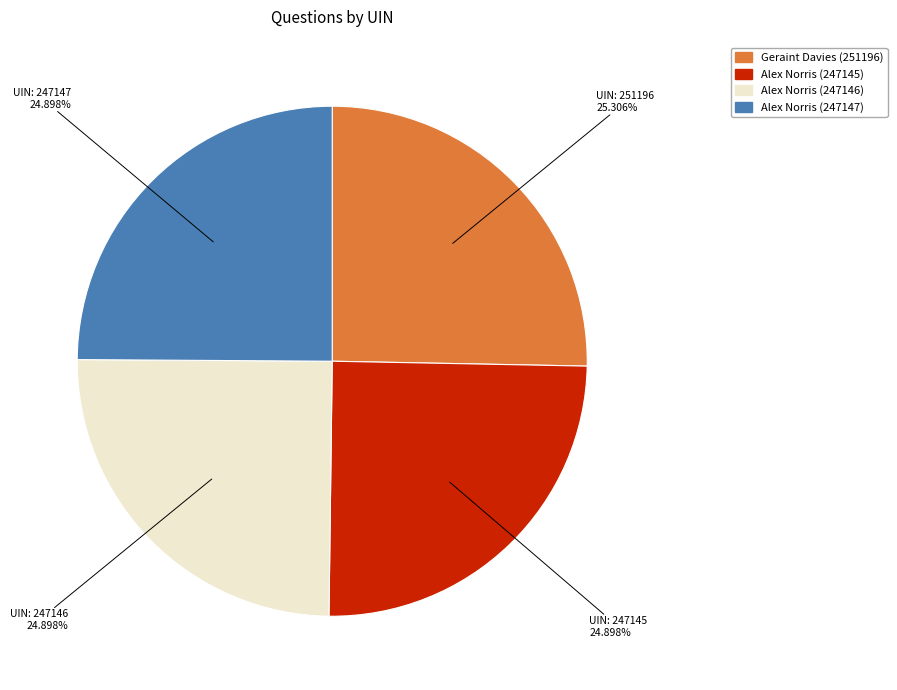

To the nearest percent, what is the average slice percentage?

25%